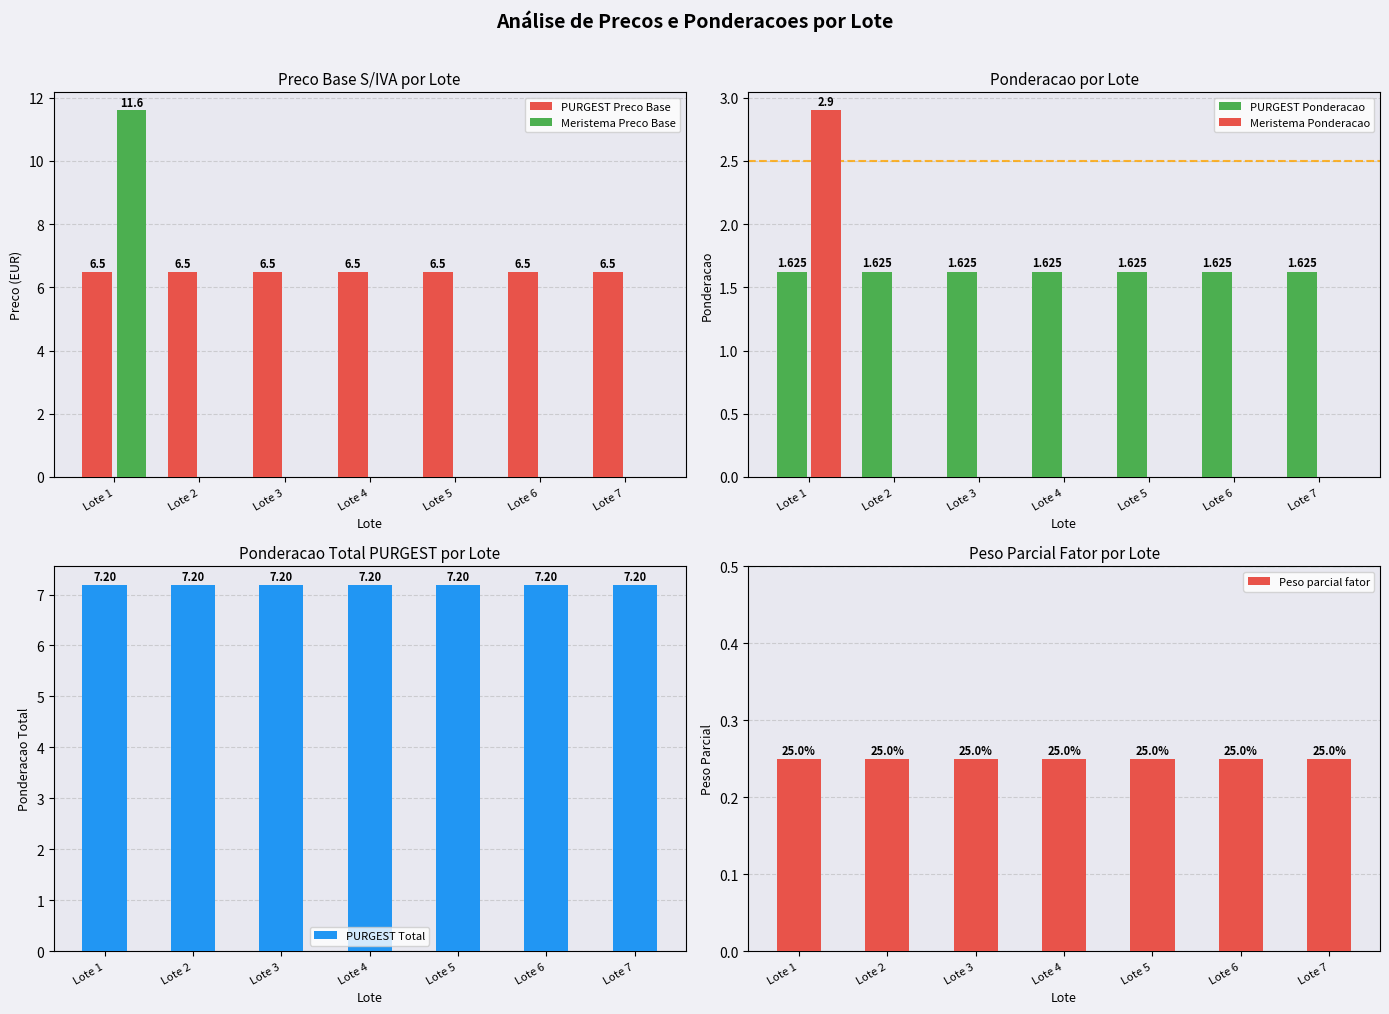

Between Lote 6 and Lote 3, which is larger?

Lote 6